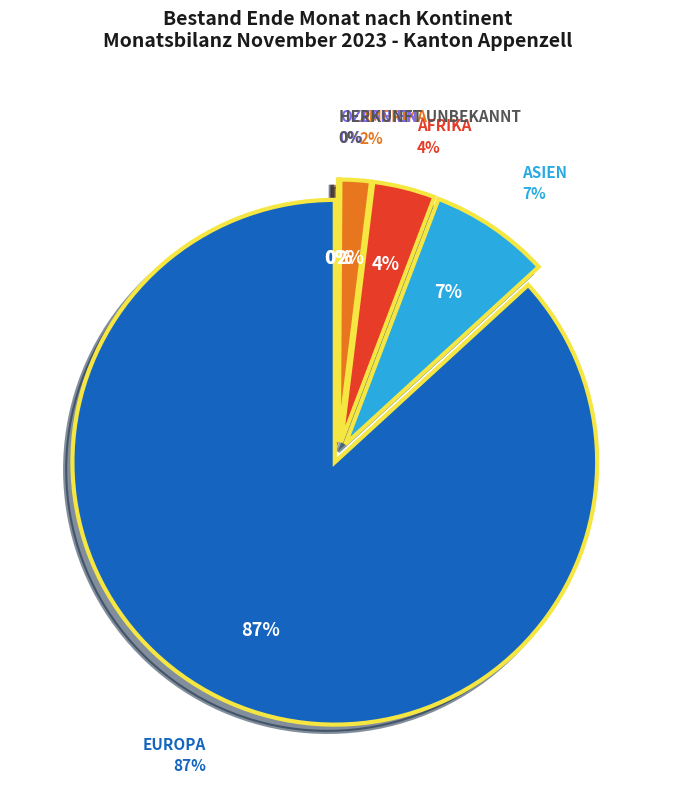

How many slices are in this pie chart?

6